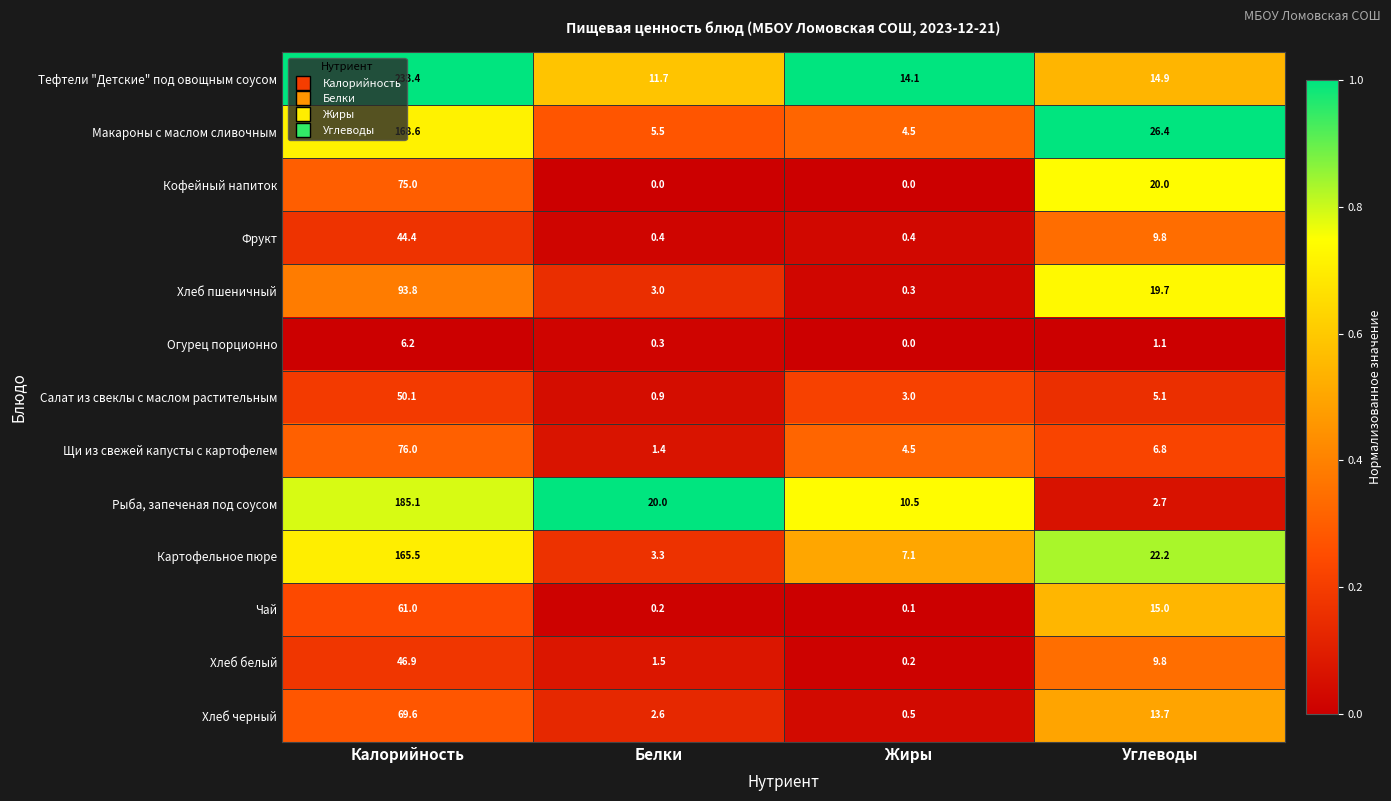

Which series has the largest range (max minus min)?

Тефтели "Детские" под овощным соусом